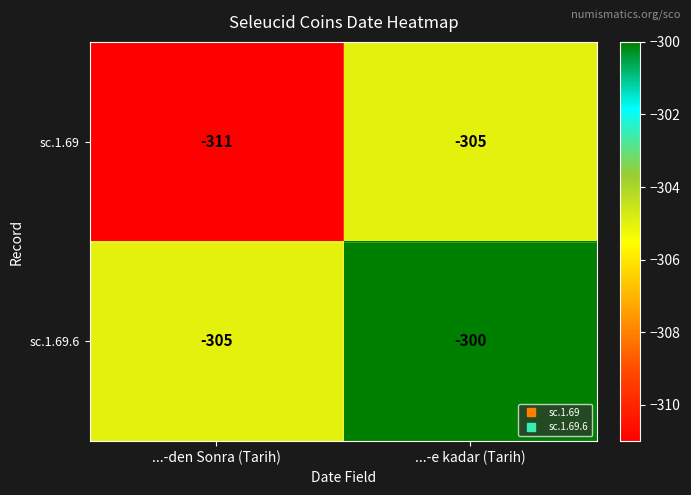

What is the greatest value displayed?

-300